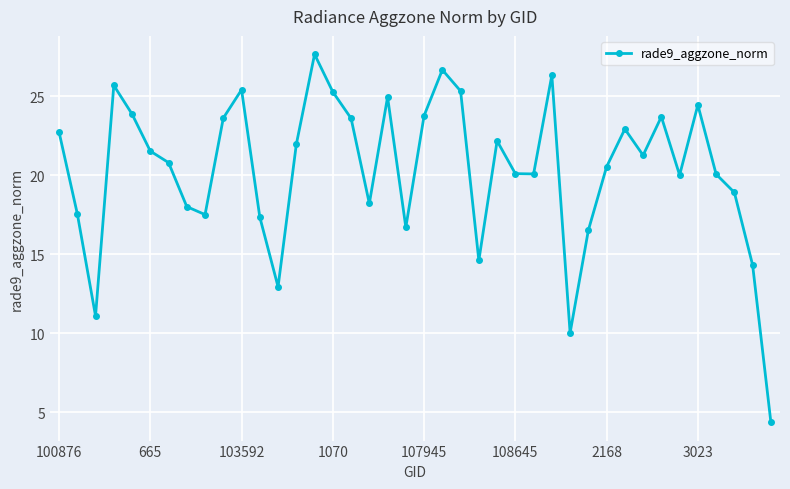

How many lines are shown in the chart?

1